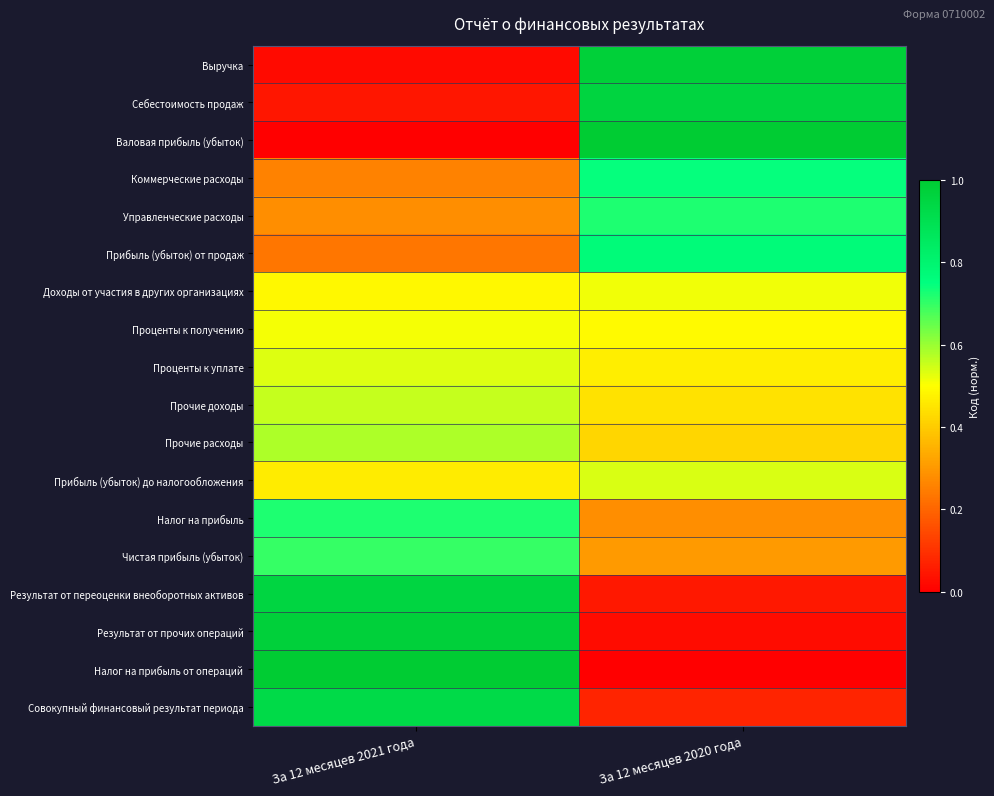

What is the spread (max minus min) of values at За 12 месяцев 2021 года?

1.0